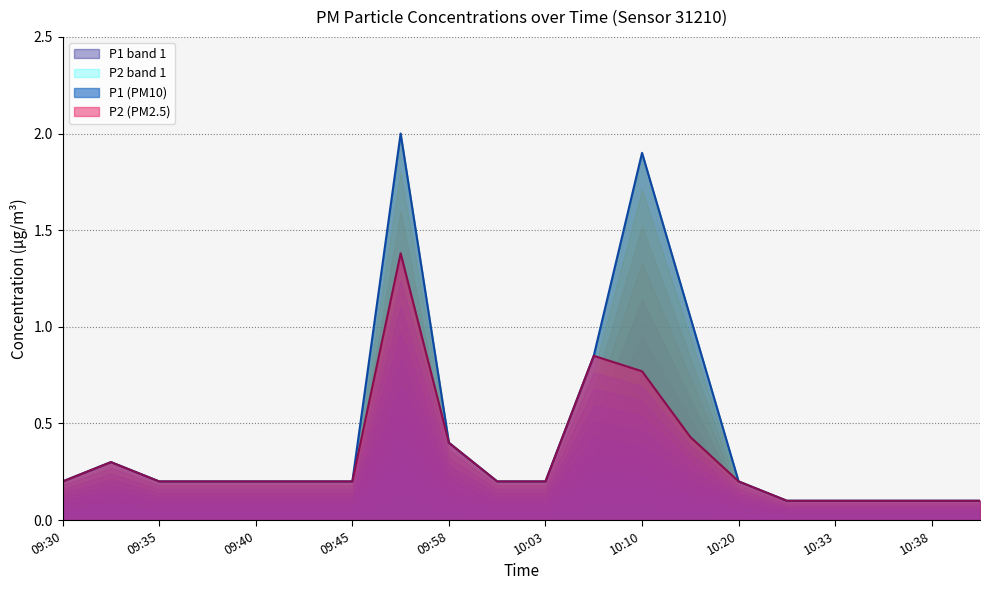

Where is the first local maximum for P2?

09:33